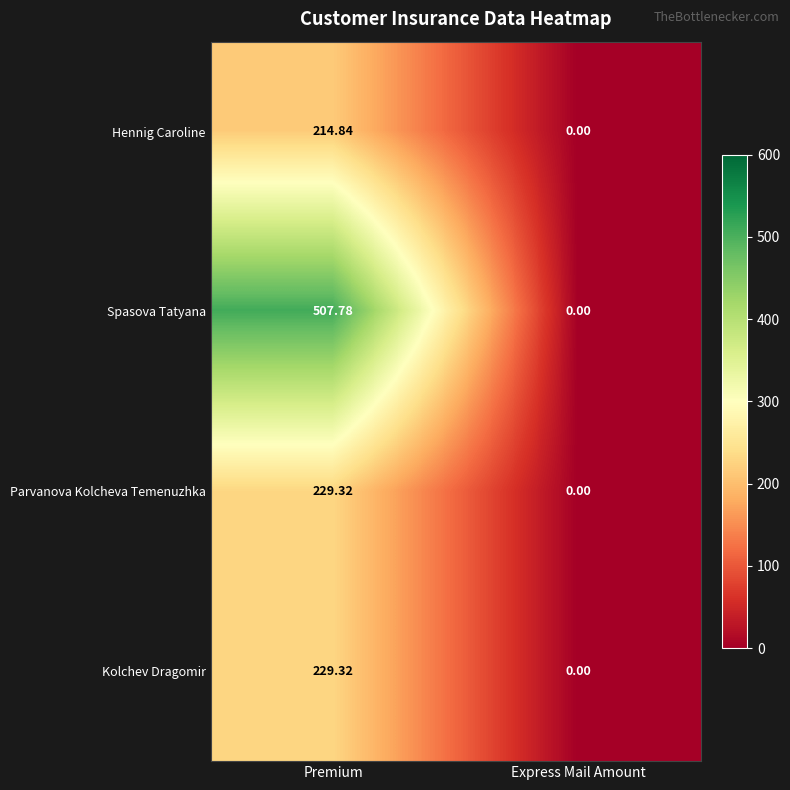

Which label corresponds to the largest value in the chart?

Premium